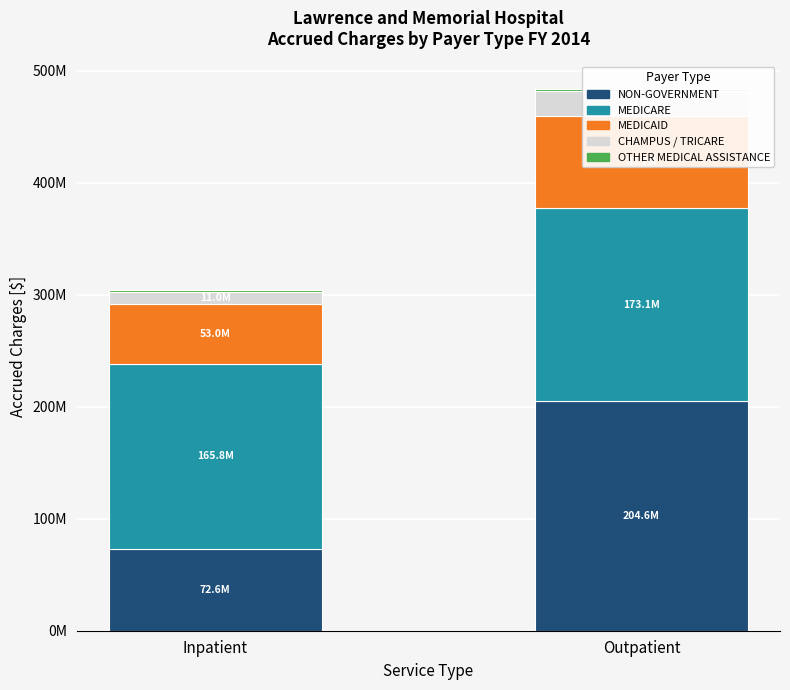

What is the difference between the maximum and minimum values in the MEDICARE series?

7239401